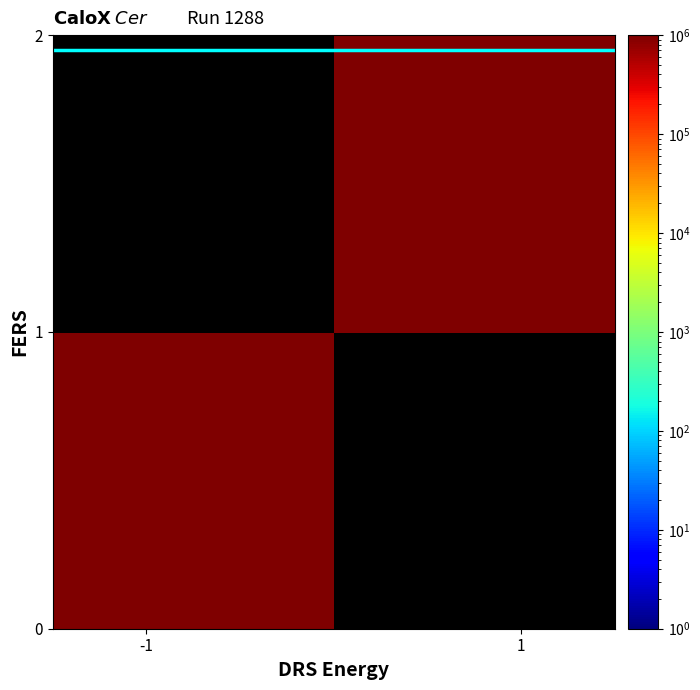

At how many categories does at least one series exceed 1541132513?

1